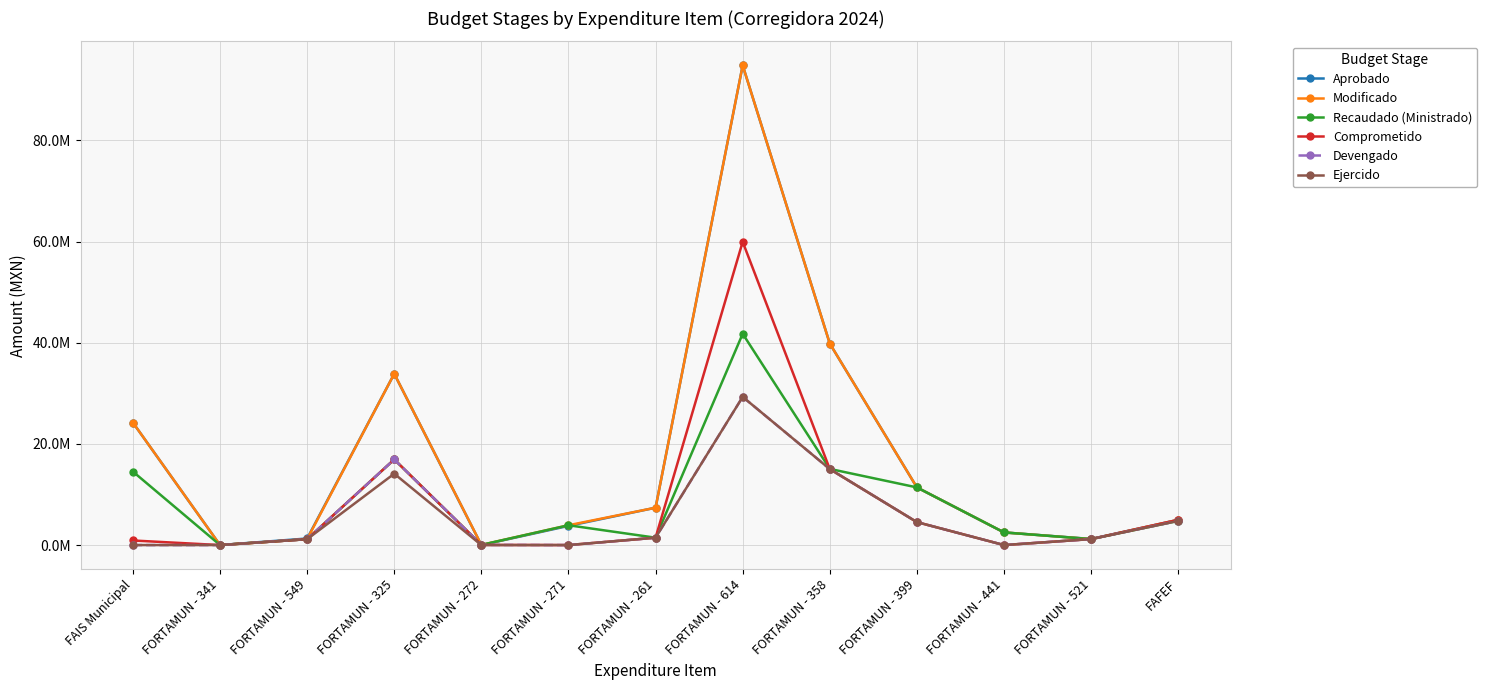

Is this an area chart (filled region under the line)?

No